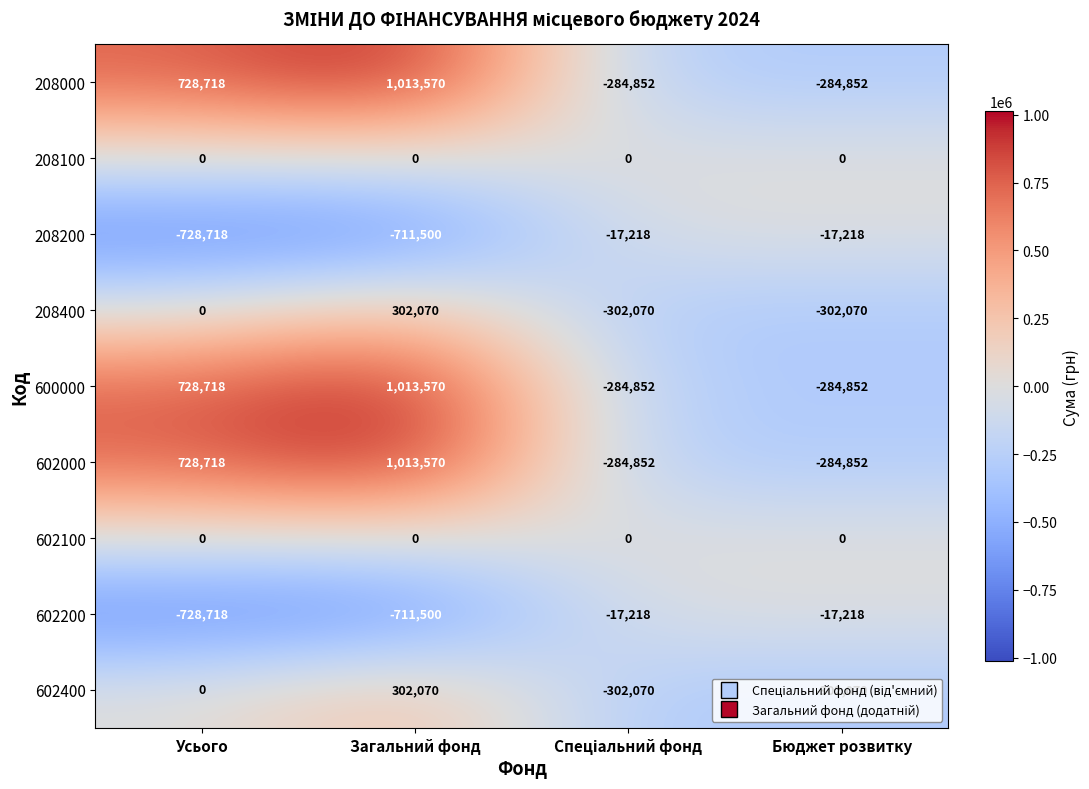

What is the difference between the highest and lowest values at Усього?

1457436